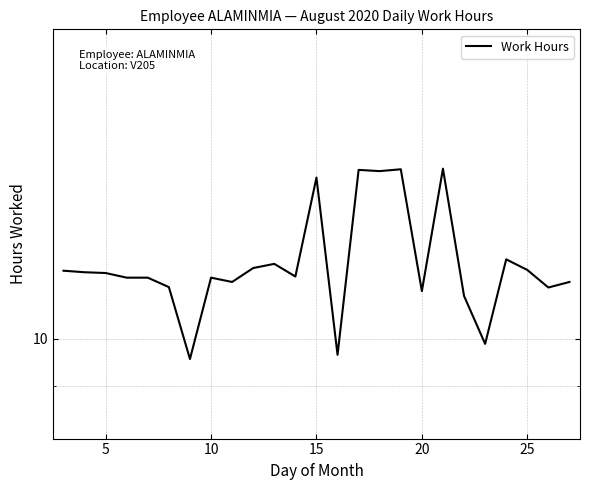

How many lines are shown in the chart?

1